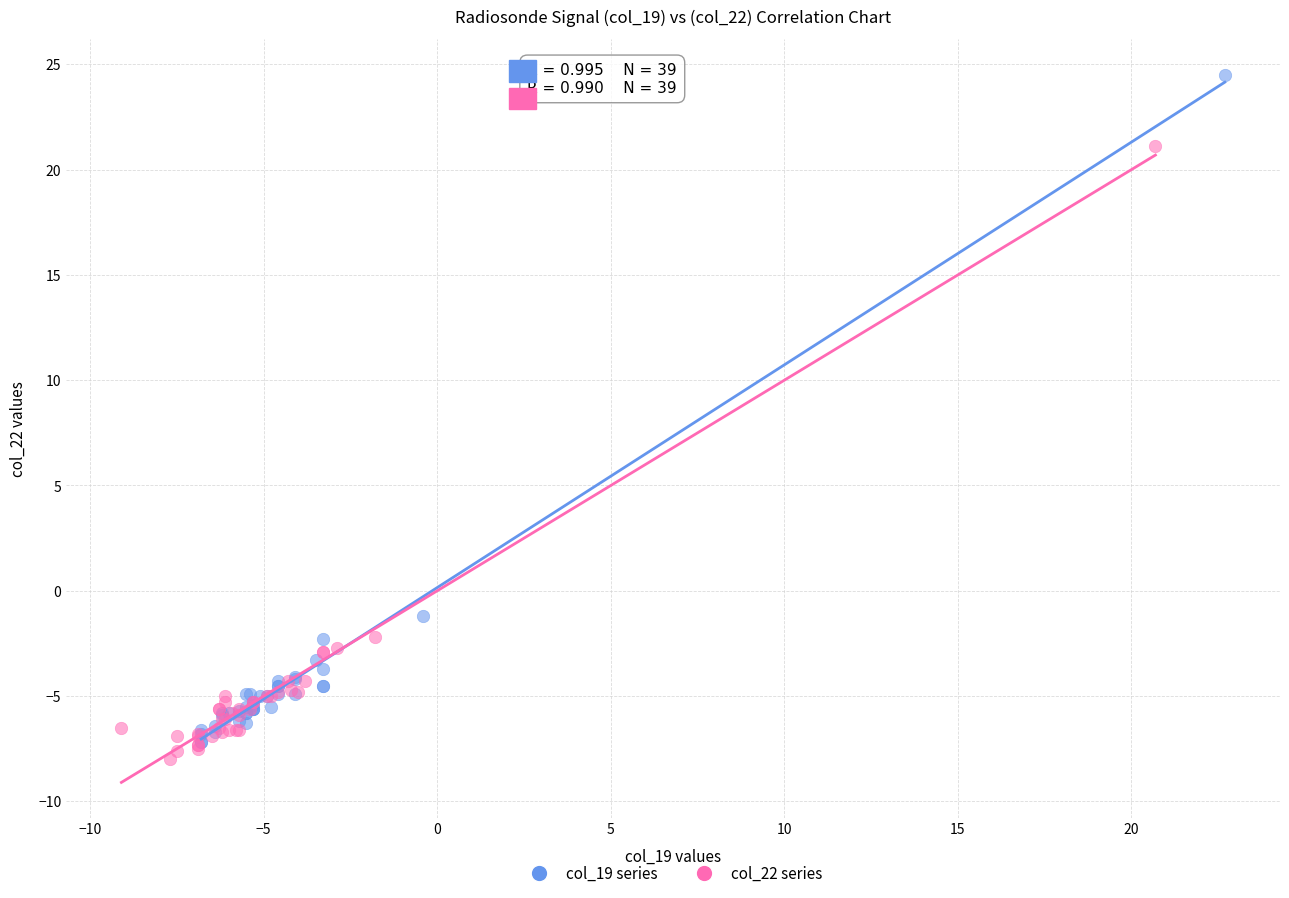

Which series reaches the minimum Y coordinate?

col_22 series